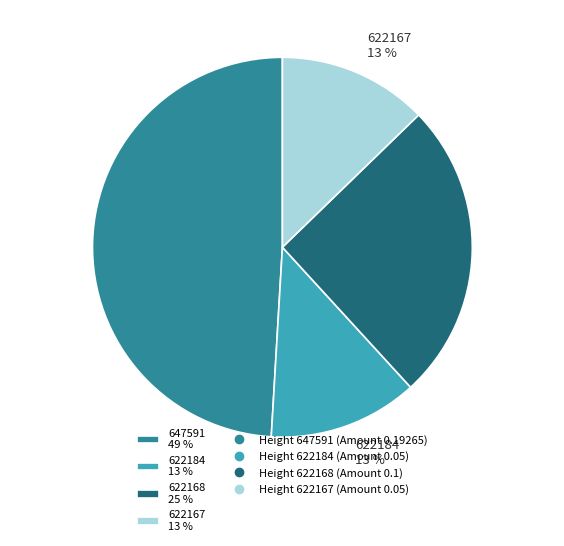

Do 622168 and 622184 together represent more than half of the pie?

No